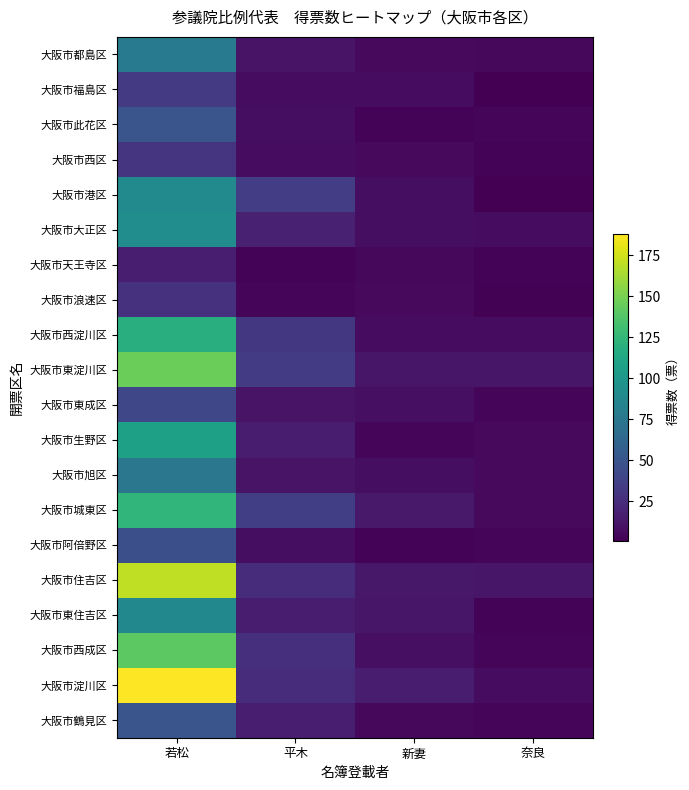

How many series are shown in this chart?

20